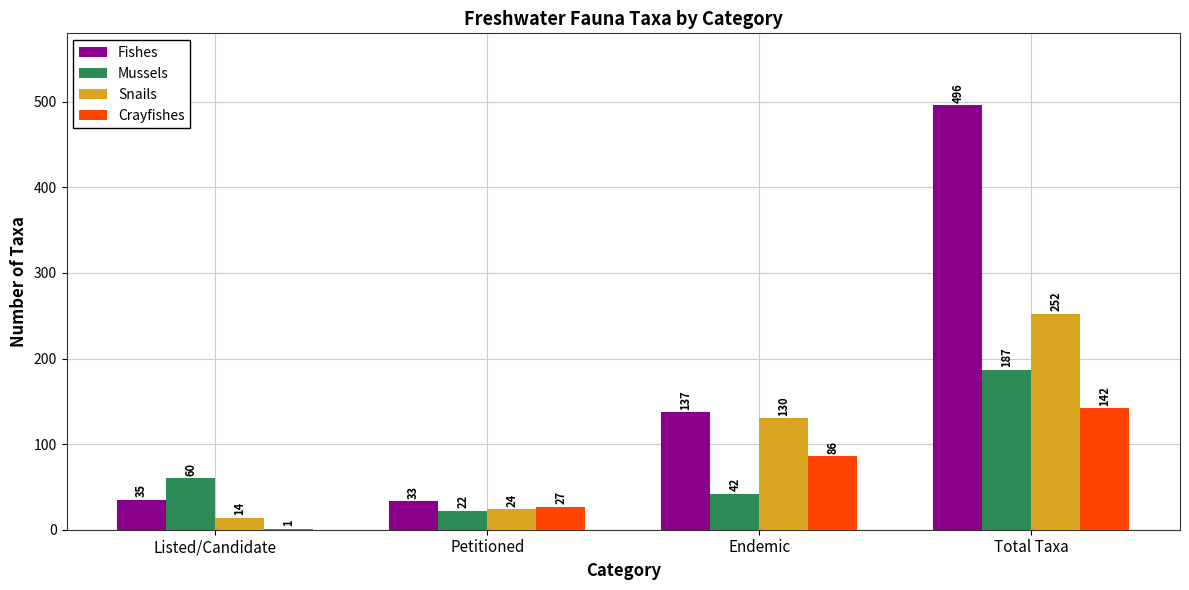

At which label is Snails closest to 133?

Endemic